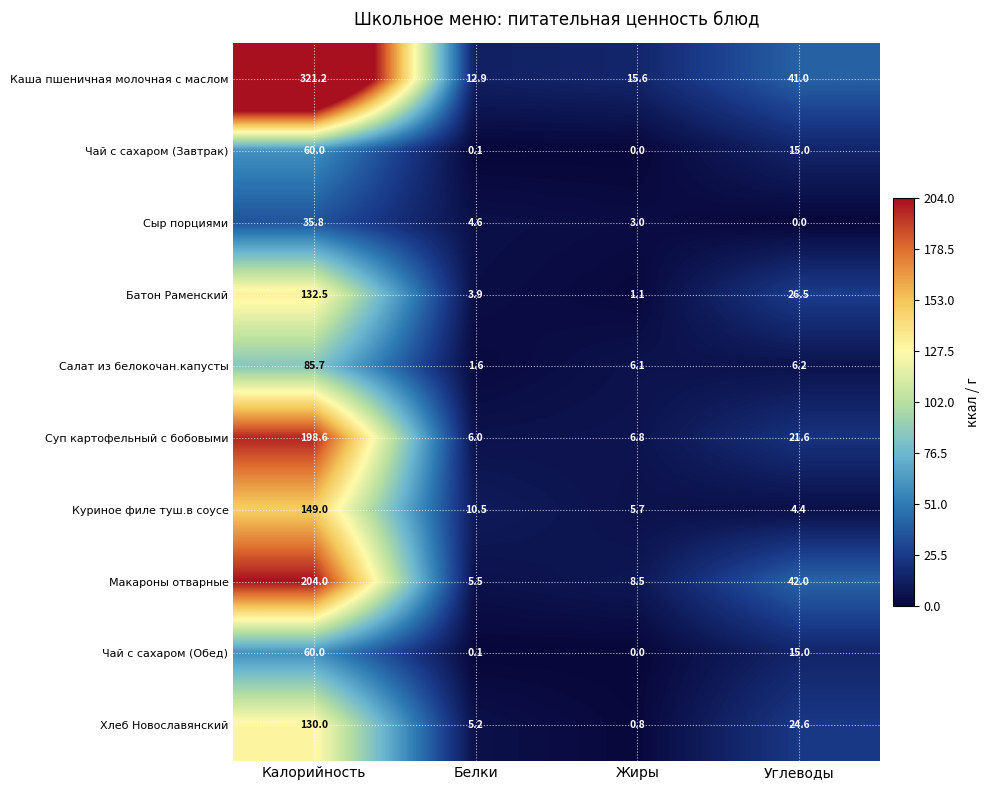

At which category is the sum across all series the highest?

Калорийность